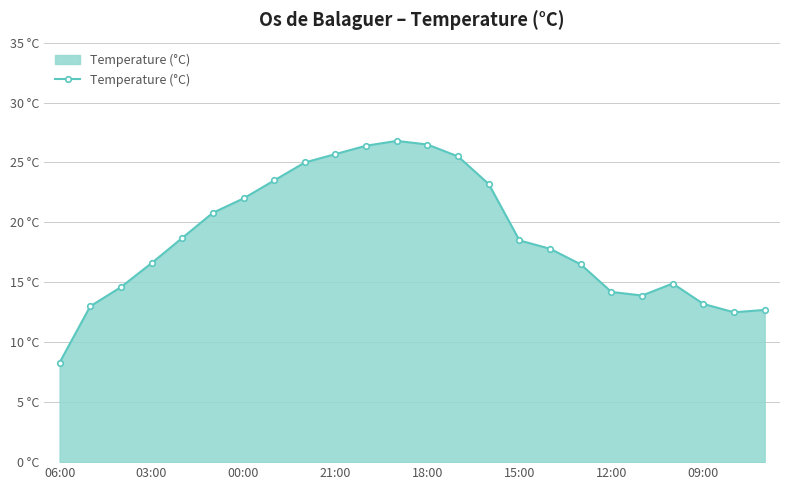

Which label corresponds to the smallest value in the chart?

06:00